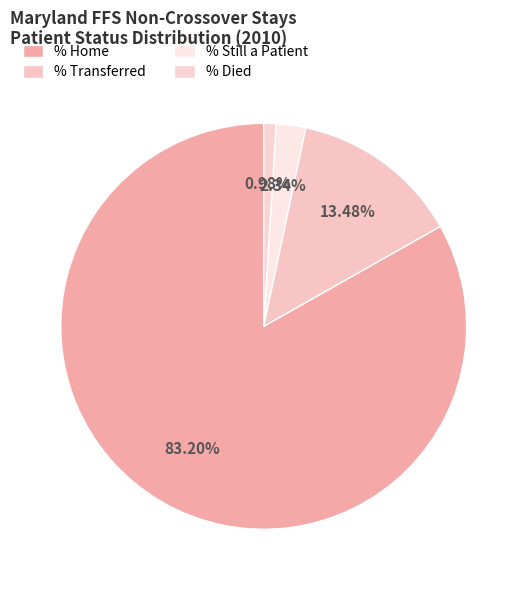

To the nearest percent, what is the difference between the largest and smallest slice percentages?

82%